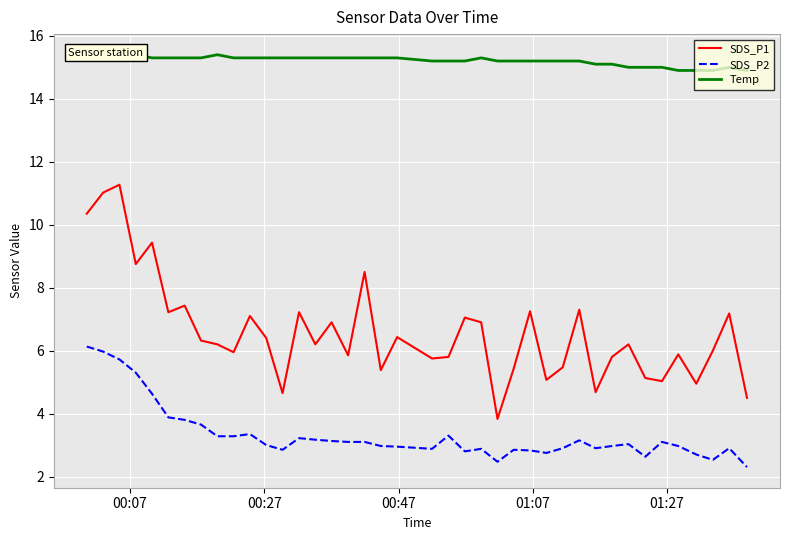

Reading left to right, extract all data points from this chart.

SDS_P1: 10.3	11.0	11.3	8.8	9.4	7.2	7.4	6.3	6.2	6.0	7.1	6.4	4.7	7.2	6.2	6.9	5.8	8.5	5.4	6.4	5.8	5.8	7.0	6.9	3.8	5.4	7.2	5.1	5.5	7.3	4.7	5.8	6.2	5.1	5.0	5.9	5.0	6.0	7.2	4.5
SDS_P2: 6.1	6.0	5.7	5.3	4.6	3.9	3.8	3.6	3.3	3.3	3.4	3.0	2.9	3.2	3.2	3.1	3.1	3.1	3.0	3.0	2.9	3.3	2.8	2.9	2.5	2.9	2.8	2.8	2.9	3.1	2.9	3.0	3.0	2.6	3.1	3.0	2.7	2.5	2.9	2.3
Temp: 15.4	15.4	15.3	15.4	15.3	15.3	15.3	15.3	15.4	15.3	15.3	15.3	15.3	15.3	15.3	15.3	15.3	15.3	15.3	15.3	15.2	15.2	15.2	15.3	15.2	15.2	15.2	15.2	15.2	15.2	15.1	15.1	15.0	15.0	15.0	14.9	14.9	14.9	15.0	14.9